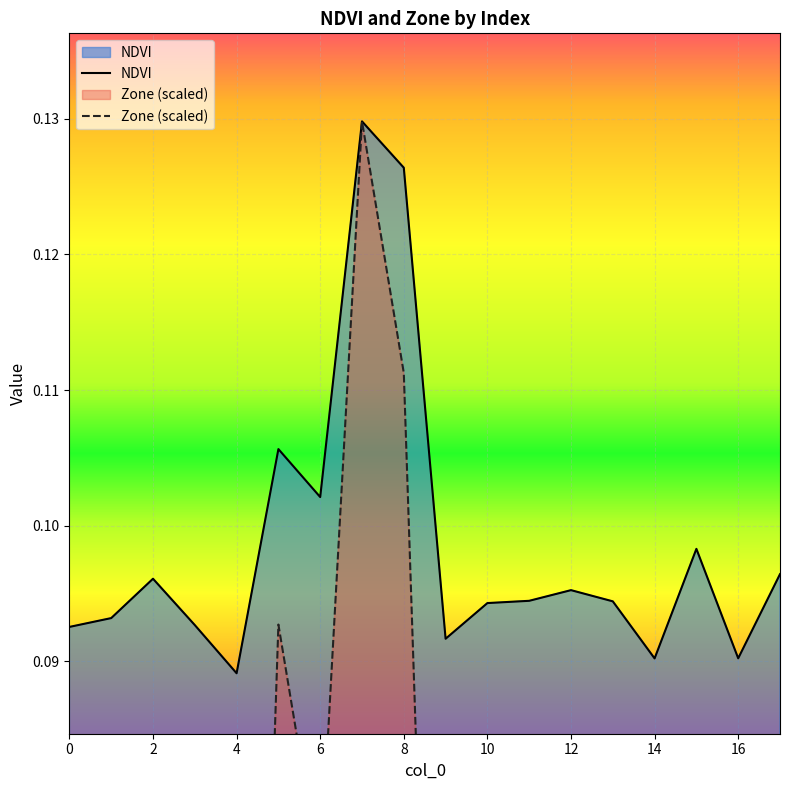

Which series has the widest spread of values?

Zone (scaled)